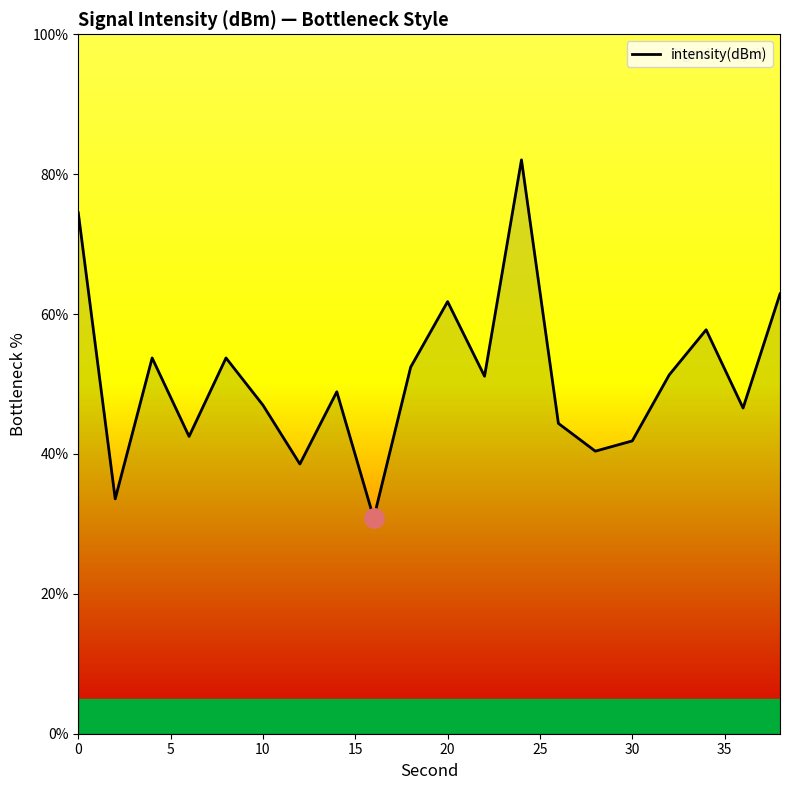

Count the number of values greater than 51.

10